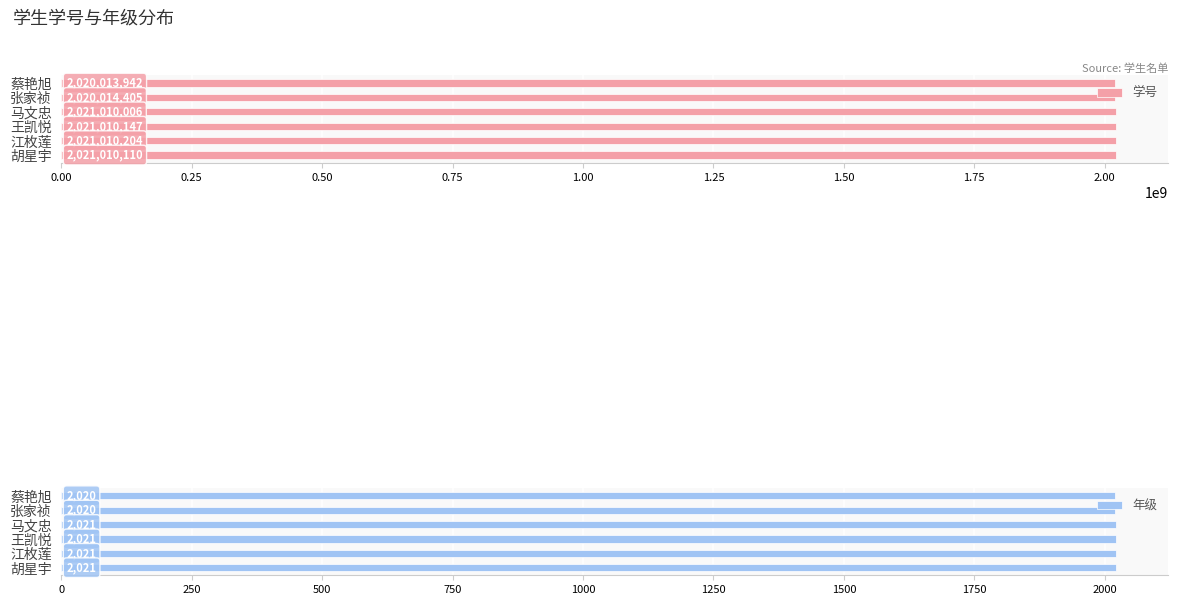

What is the approximate value of 学号 at 张家祯?

2020014405